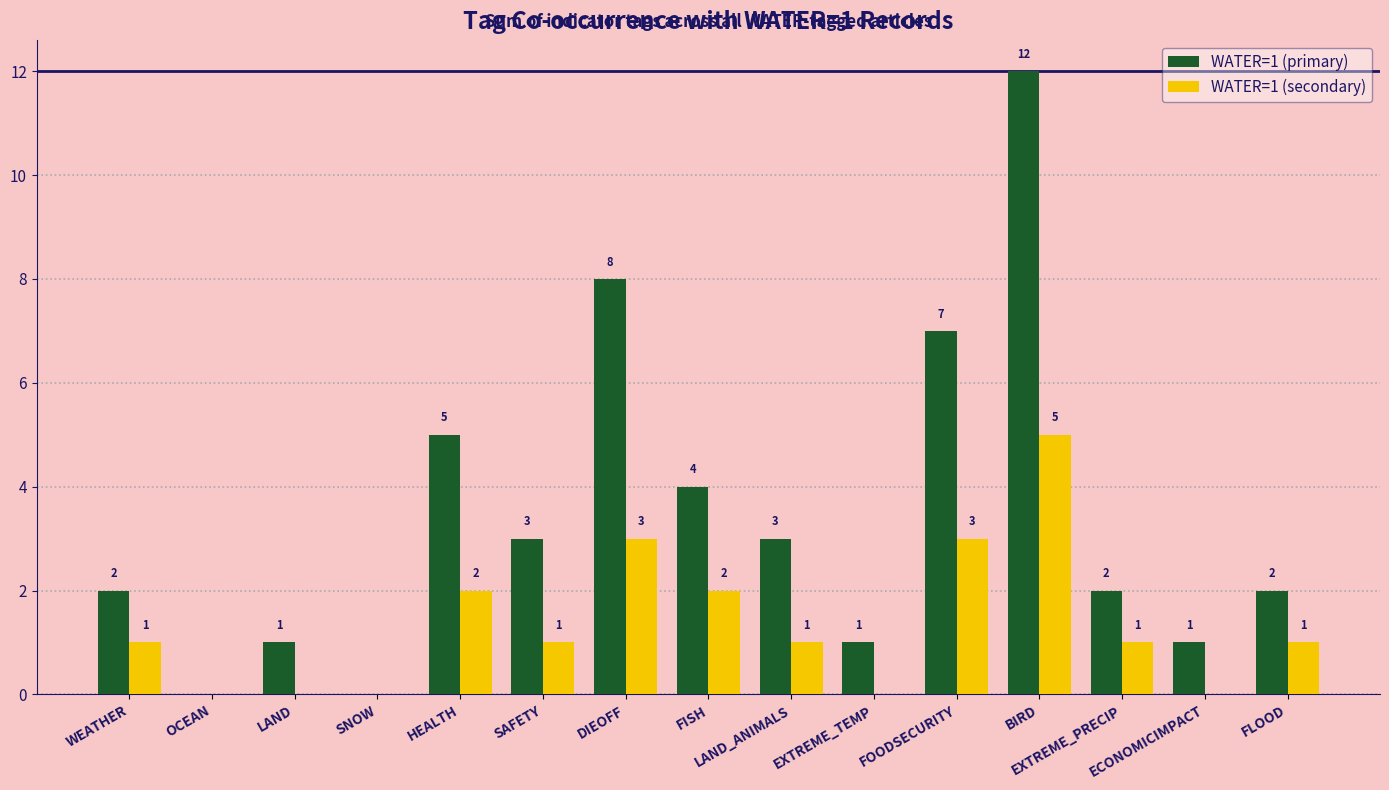

Which series has the largest total across all categories?

WATER=1 (primary)